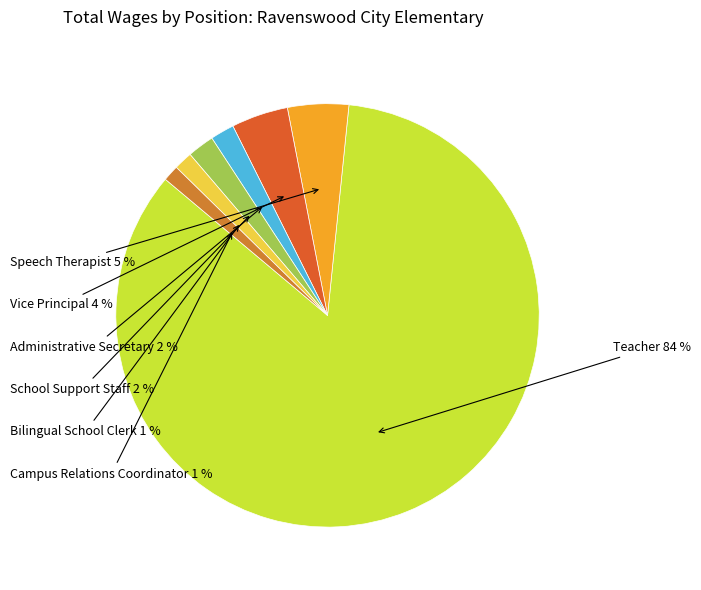

Which has a higher value, Speech Therapist or Campus Relations Coordinator?

Speech Therapist